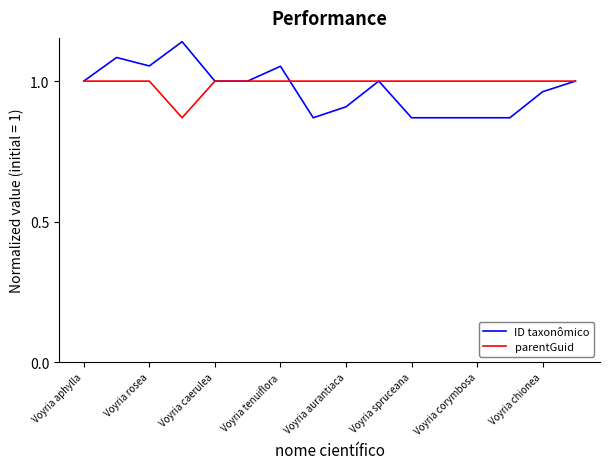

Rank the series by their maximum value, from lowest to highest.

parentGuid, ID taxonômico